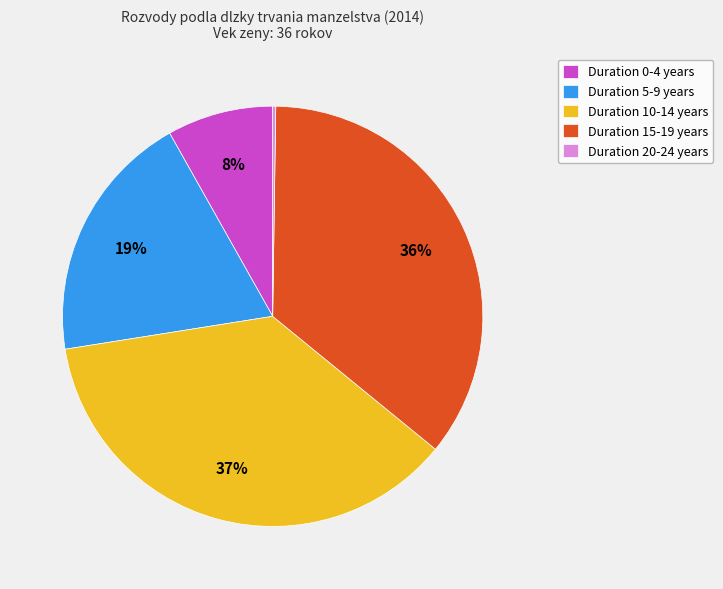

Is there any slice that represents more than half of the pie?

No